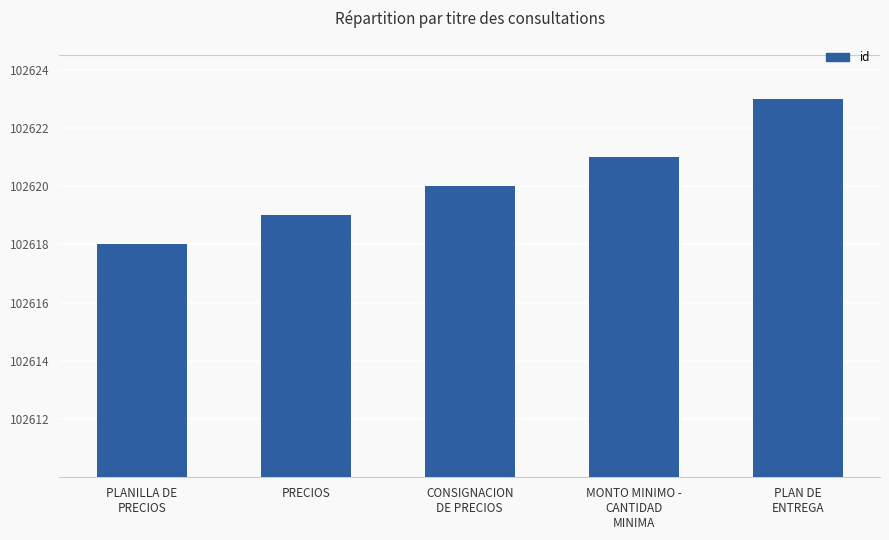

What is the ratio of the value at CONSIGNACION
DE PRECIOS to the value at PLANILLA DE
PRECIOS?

1.0